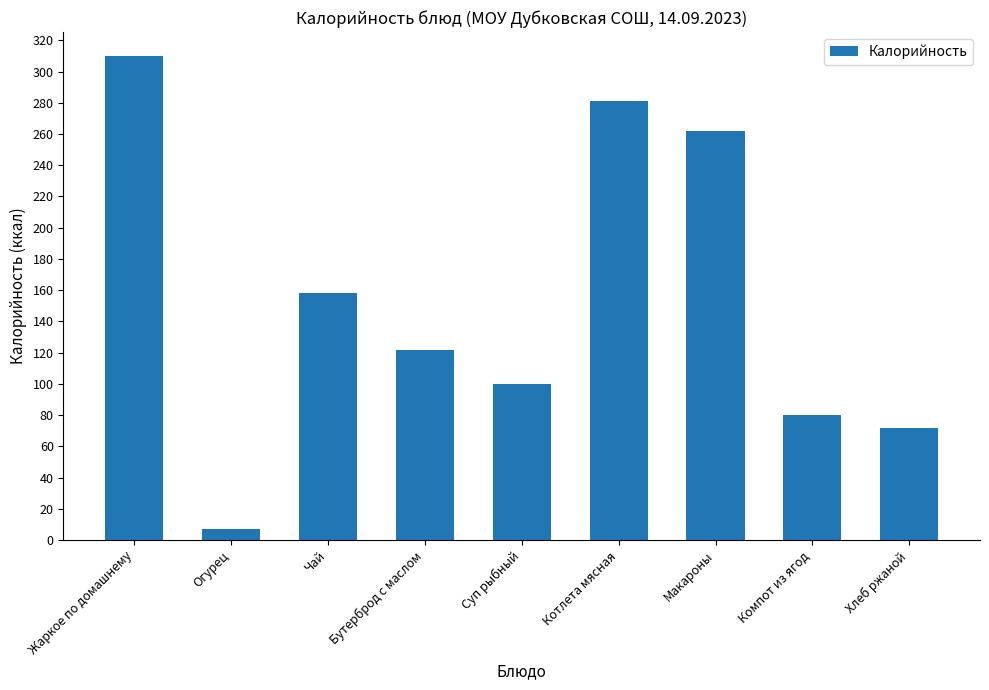

What is the greatest value displayed?

309.8